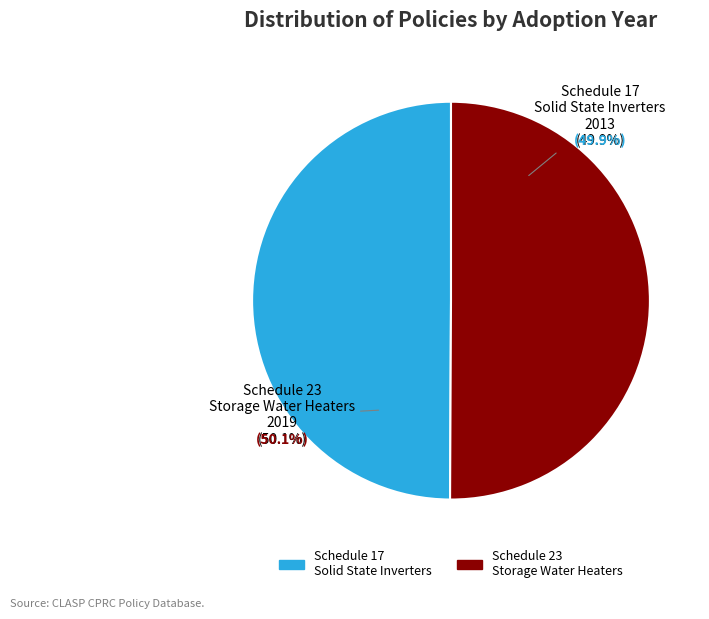

How many segments does this pie chart have?

2